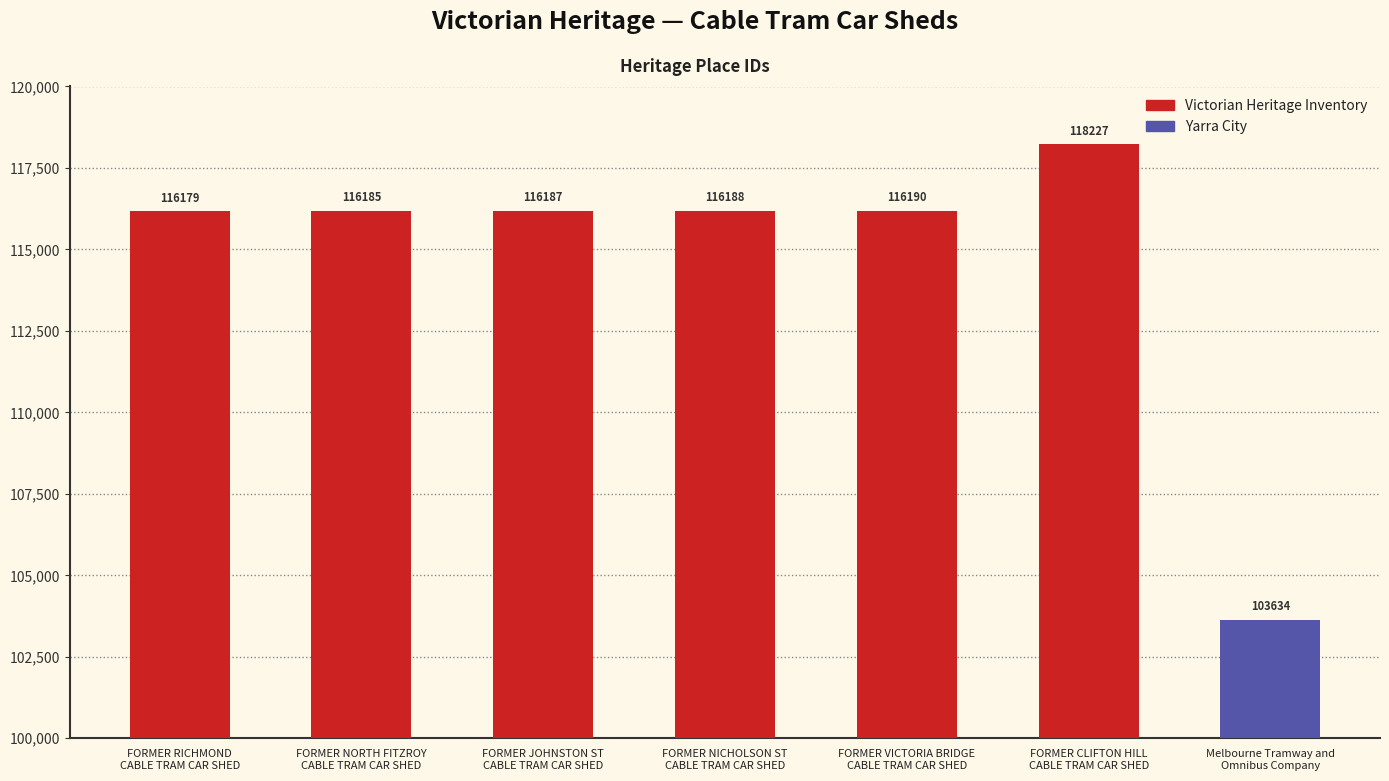

Between FORMER JOHNSTON ST
CABLE TRAM CAR SHED and Melbourne Tramway and
Omnibus Company, which is larger?

FORMER JOHNSTON ST
CABLE TRAM CAR SHED